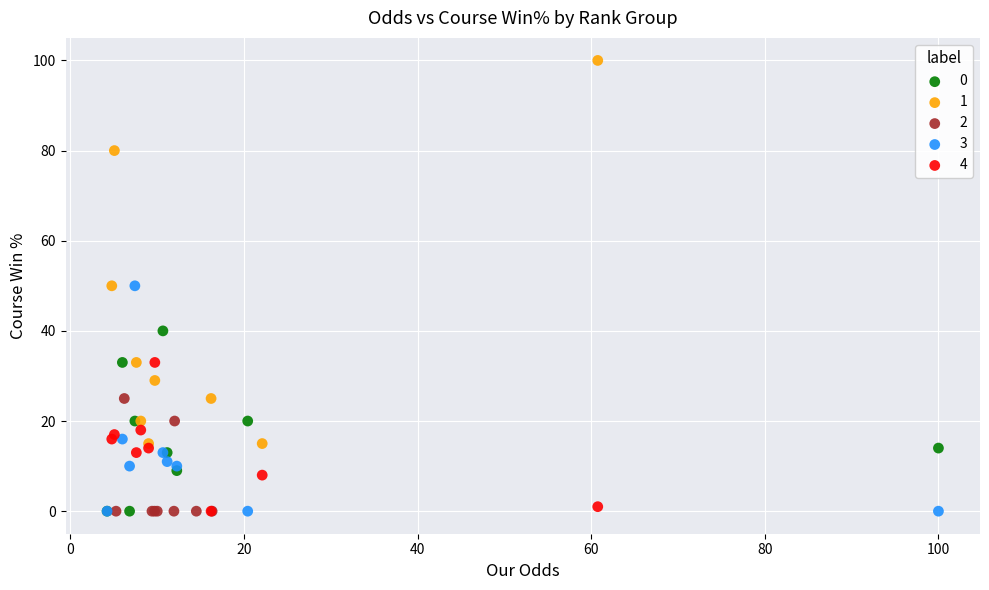

Which series reaches the maximum Y coordinate?

1